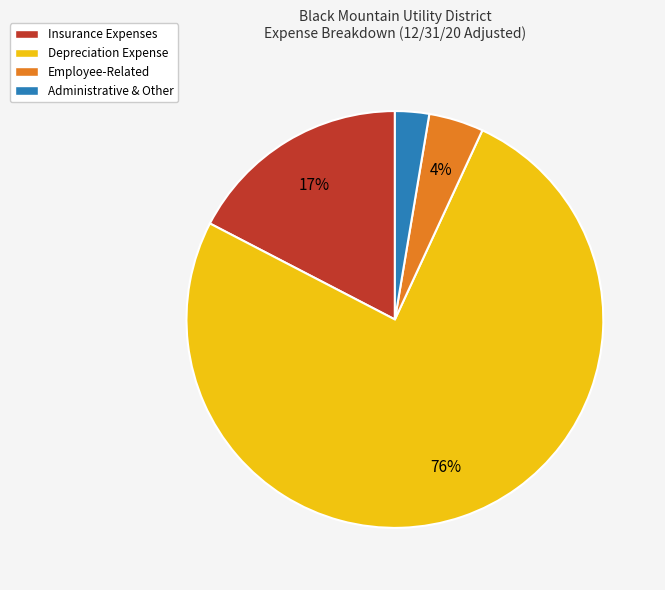

Between Employee-Related and Insurance Expenses, which is larger?

Insurance Expenses